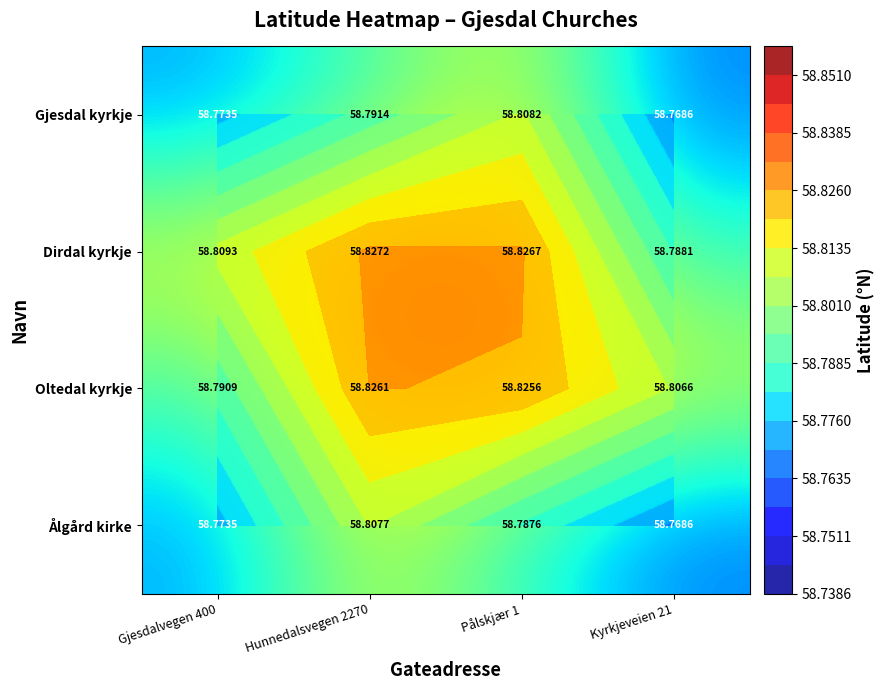

The Dirdal kyrkje series shows 78.1 at Gjesdalvegen 400. True or false?

False